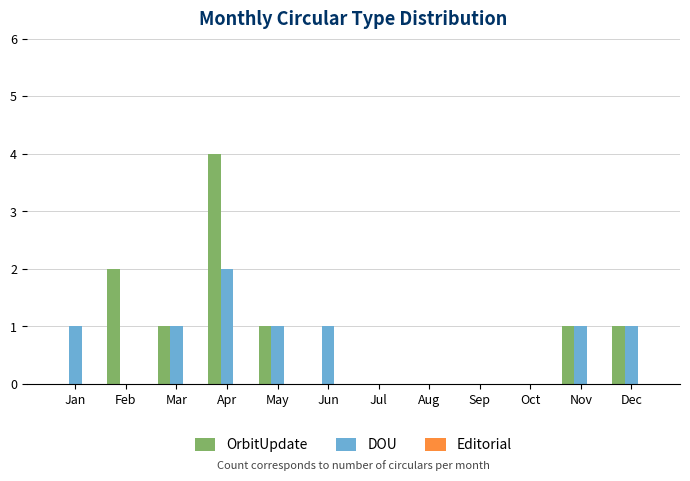

At which category is the sum across all series the highest?

Apr